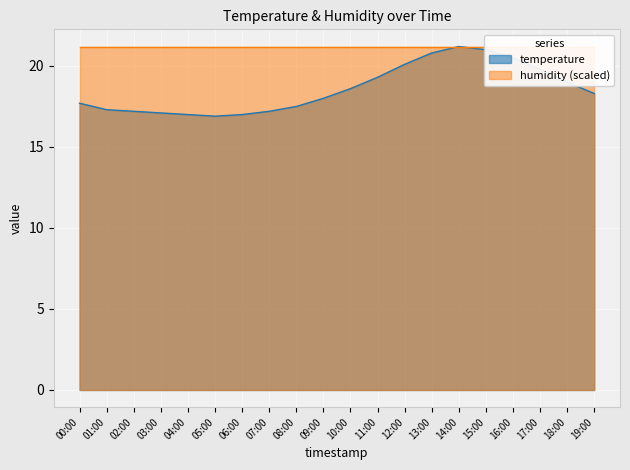

True or false: the data has more than 0 interior local peaks.

True